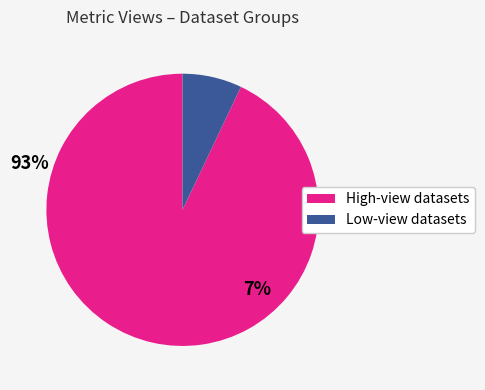

Is there a majority slice in this chart?

Yes